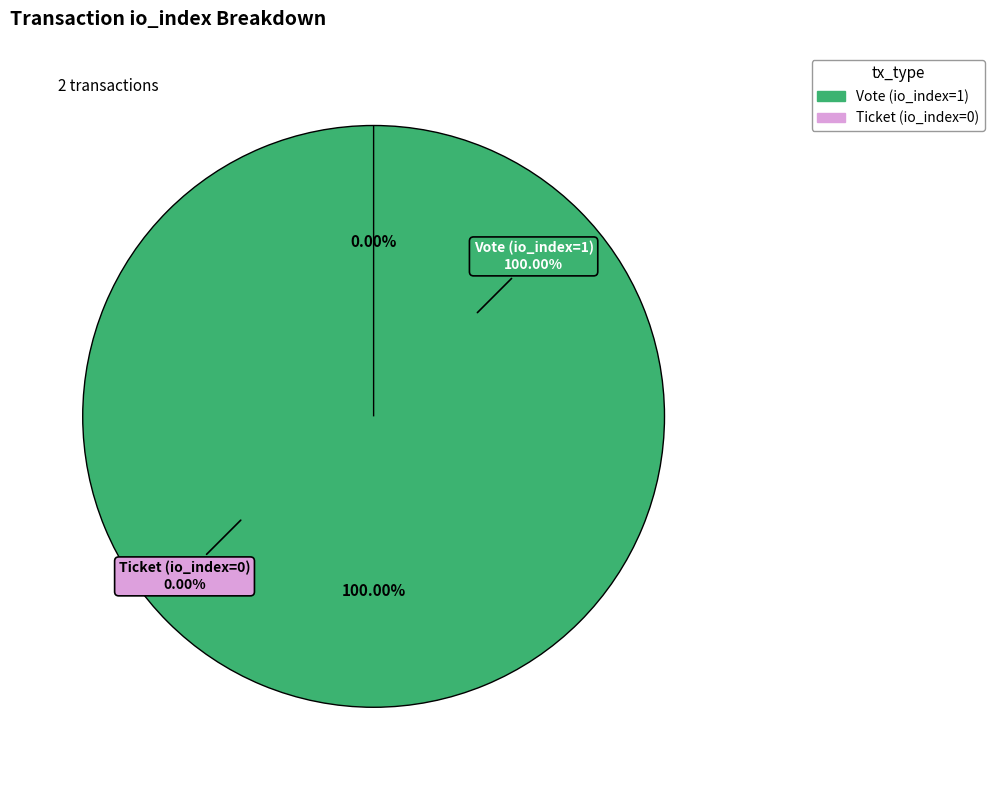

Which slice is the smallest?

Ticket (io_index=0)